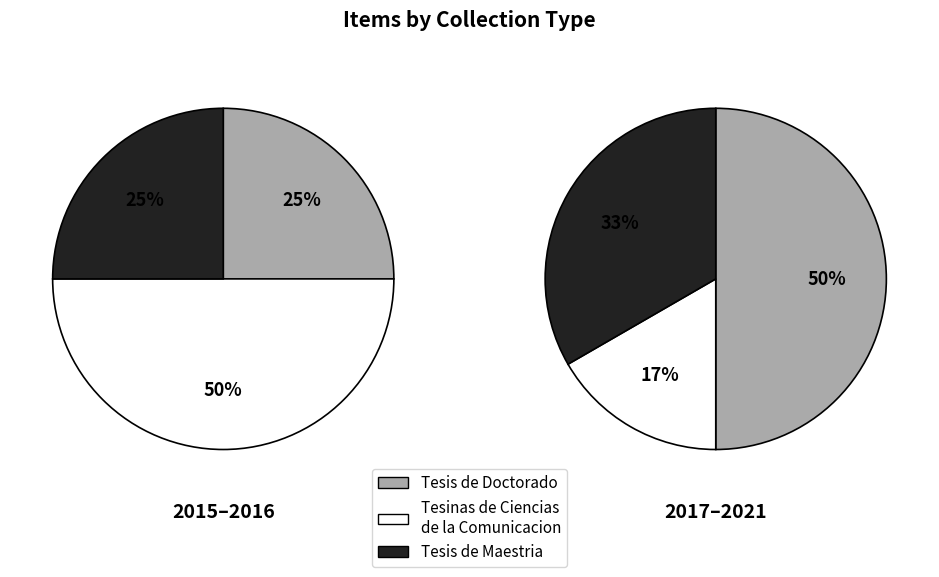

Is 5 the majority of the pie?

No